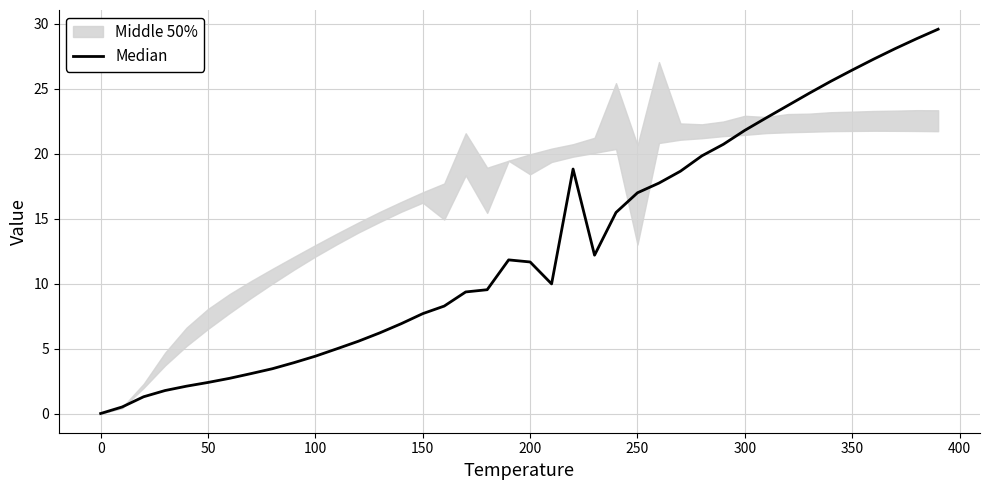

Reading left to right, extract all data points from this chart.

0.0	0.5	1.3	1.8	2.1	2.4	2.7	3.1	3.4	3.9	4.4	5.0	5.6	6.2	6.9	7.7	8.3	9.4	9.5	11.8	11.7	10.0	18.8	12.2	15.5	17.0	17.7	18.6	19.8	20.7	21.8	22.8	23.7	24.7	25.6	26.4	27.3	28.1	28.8	29.6